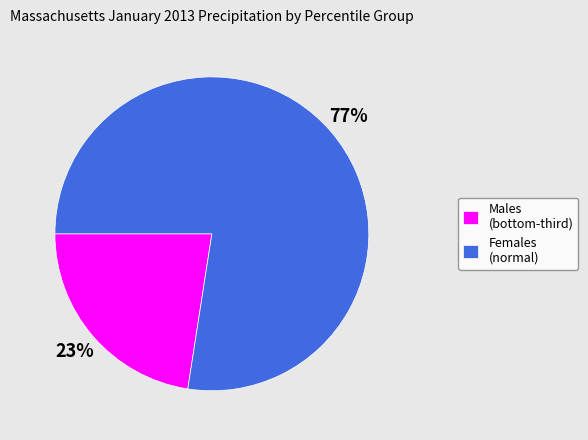

True or false: Females (normal) accounts for 77% of the total.

True